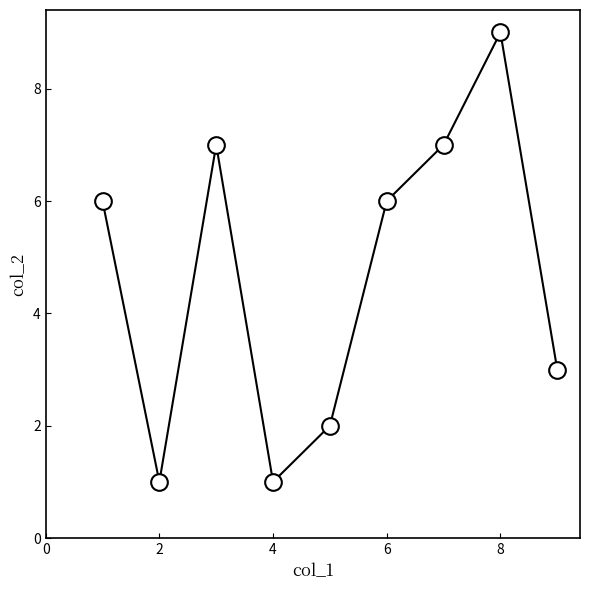

What is the sum of all values?

42